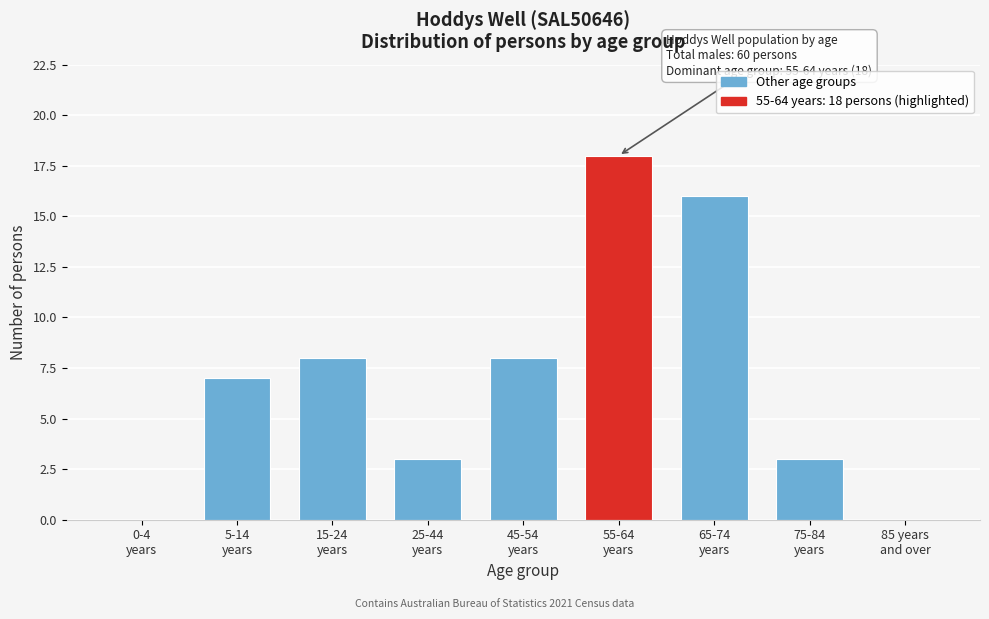

What is the greatest value displayed?

18